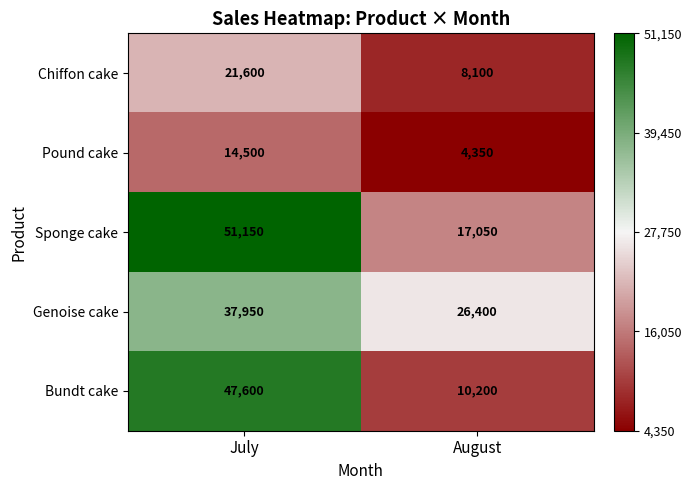

What is the sum of the Genoise cake values at July and August?

64350